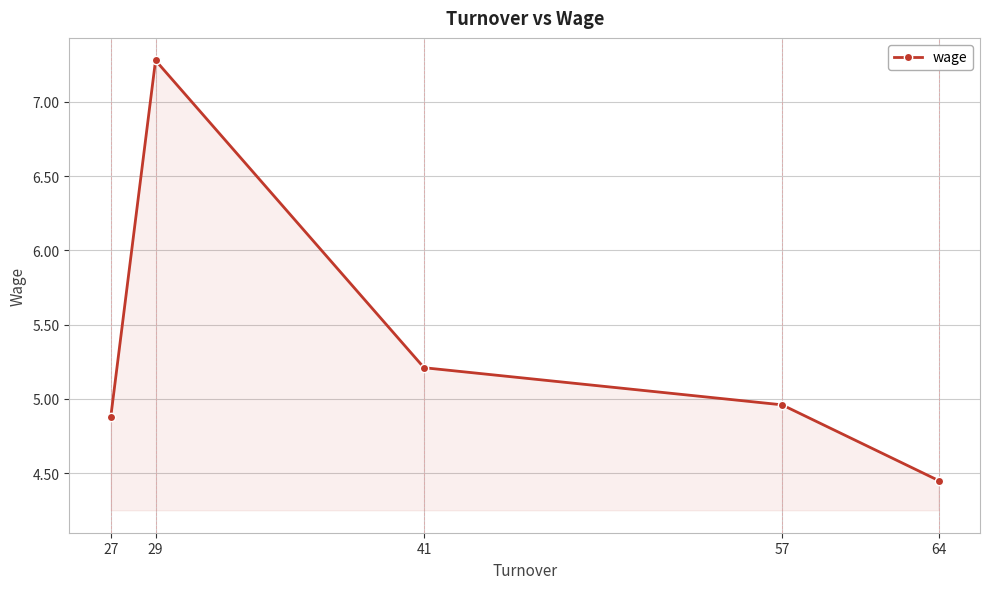

What is the value of the 1st point from the left?

4.9